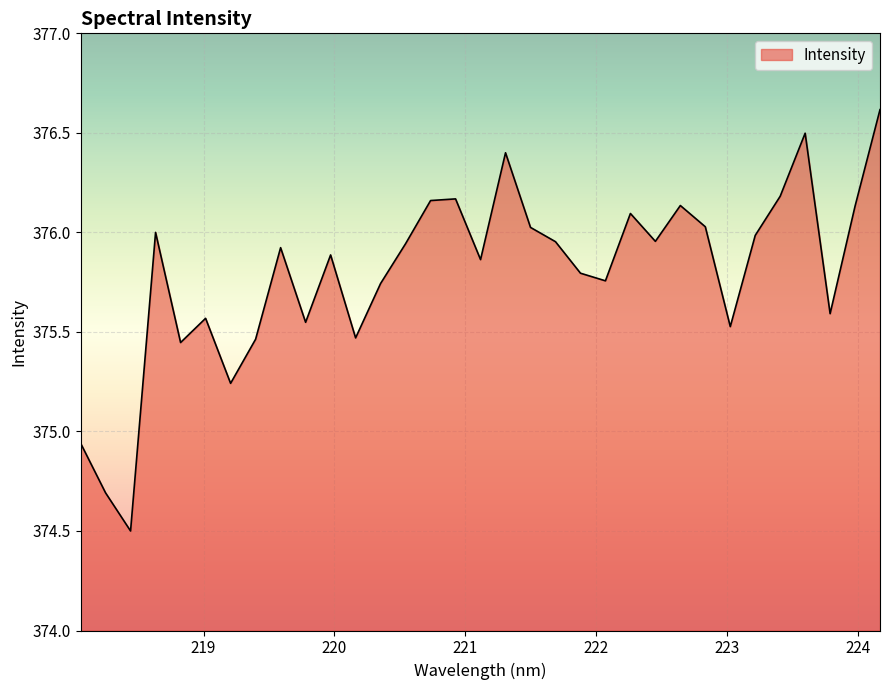

What is the greatest value displayed?

376.6